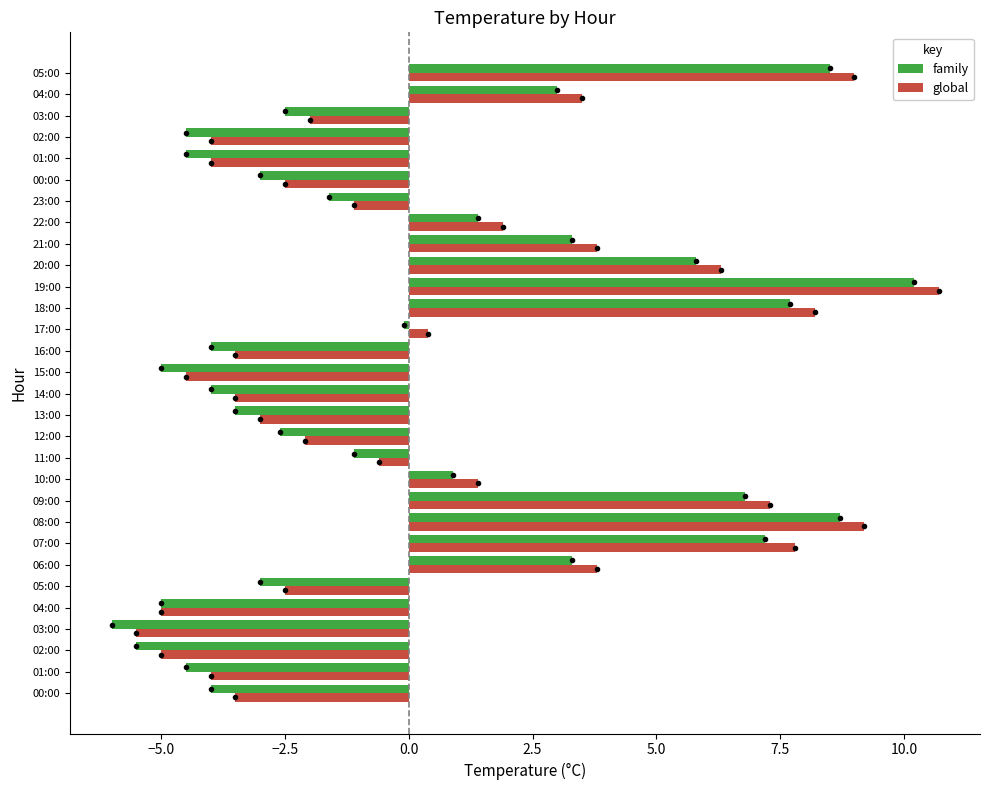

What are all the series names shown in the legend?

family, global